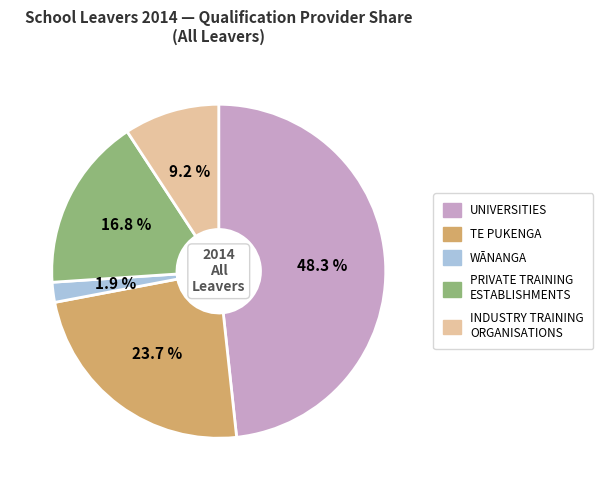

To the nearest percent, what is the difference between the largest and smallest slice percentages?

46%